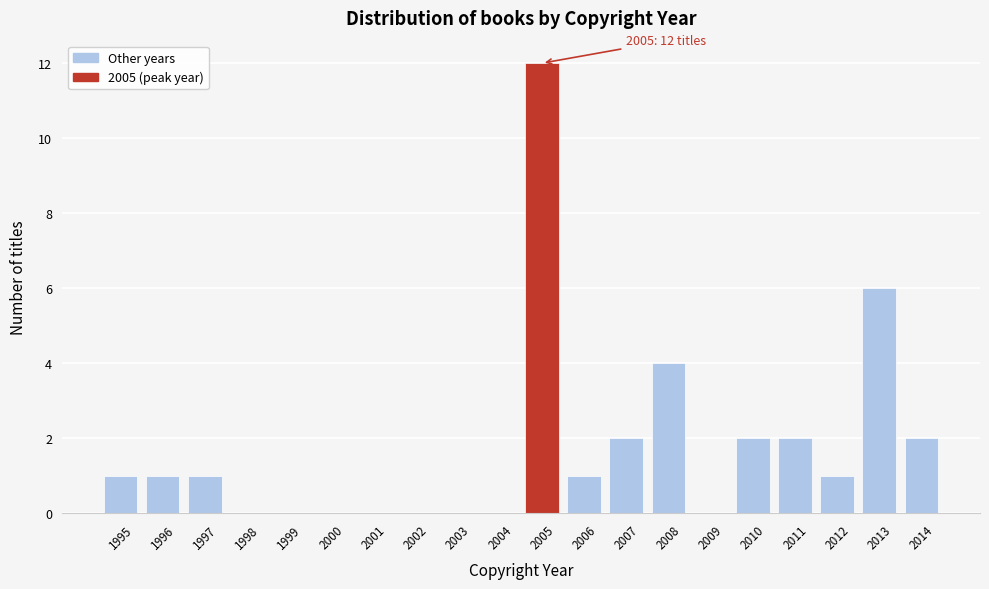

Reading left to right, list all the values displayed in this chart.

1995=1	1996=1	1997=1	1998=0	1999=0	2000=0	2001=0	2002=0	2003=0	2004=0	2005=12	2006=1	2007=2	2008=4	2009=0	2010=2	2011=2	2012=1	2013=6	2014=2